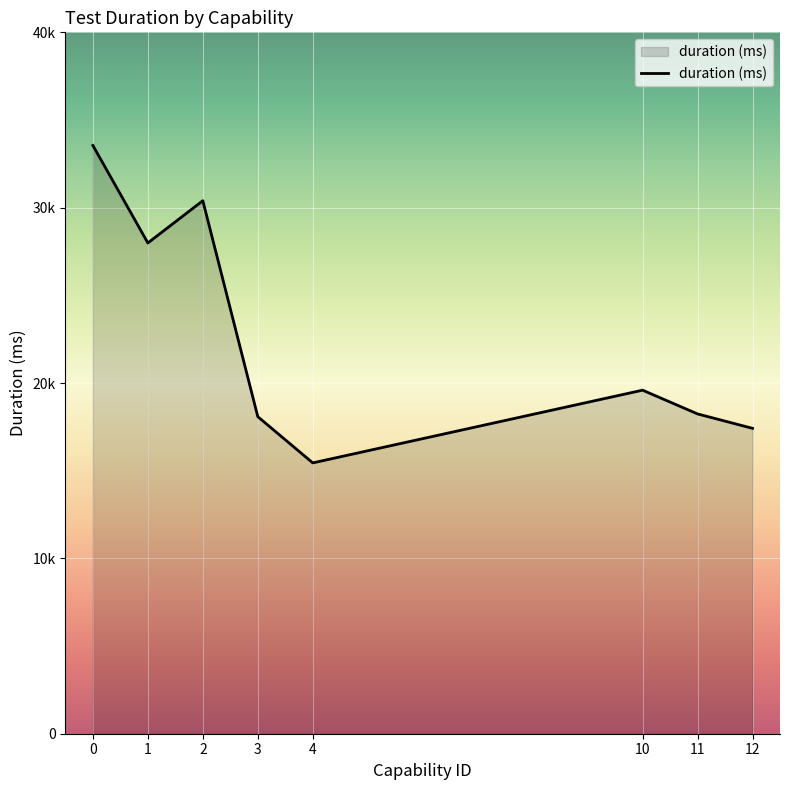

True or false: there are more than 1 points higher than both neighbors.

True